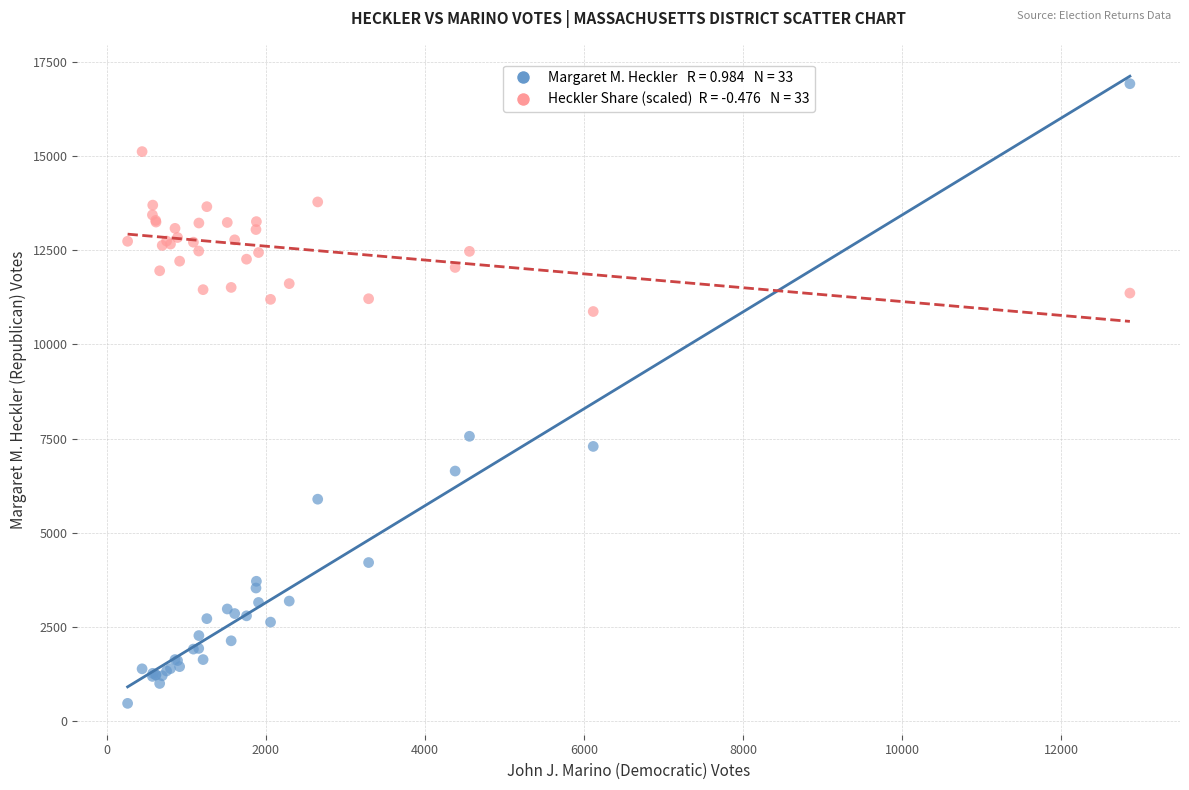

Across all series, what Y value is closest to 8695?

7559.0